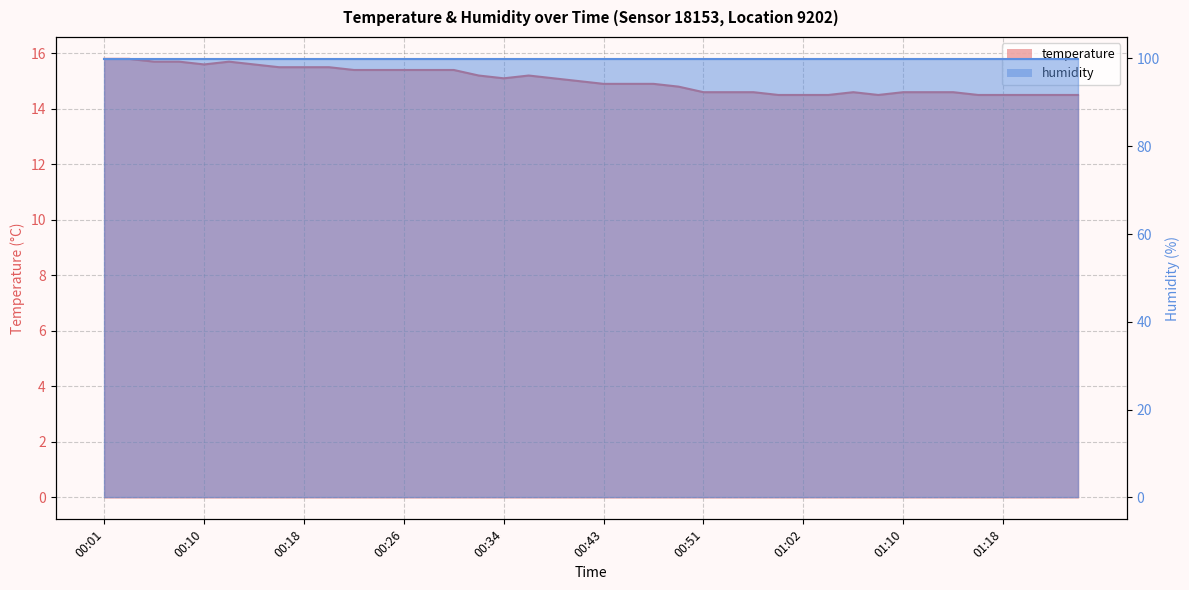

The chart shows a value of 14.9 at 00:47. True or false?

True